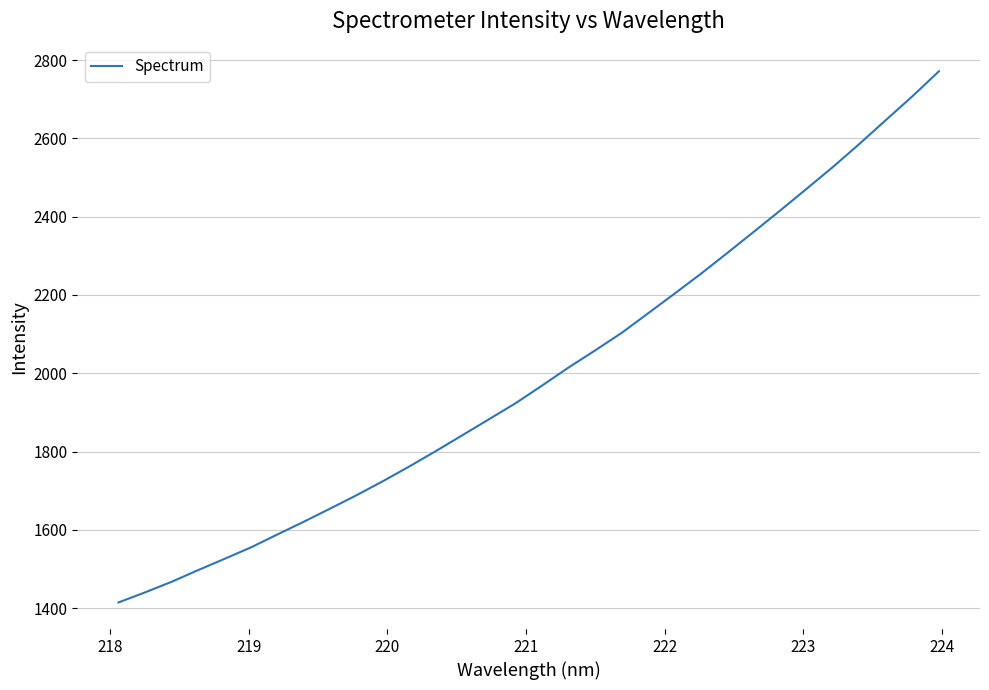

Reading left to right, list all the values displayed in this chart.

1414.6	1440.2	1467.2	1497.0	1525.9	1555.2	1588.3	1620.9	1654.6	1688.9	1725.0	1762.7	1801.9	1842.4	1883.0	1923.7	1968.8	2014.9	2058.4	2103.0	2153.1	2203.3	2254.3	2307.5	2361.5	2416.0	2471.5	2527.6	2586.5	2647.3	2707.8	2771.5